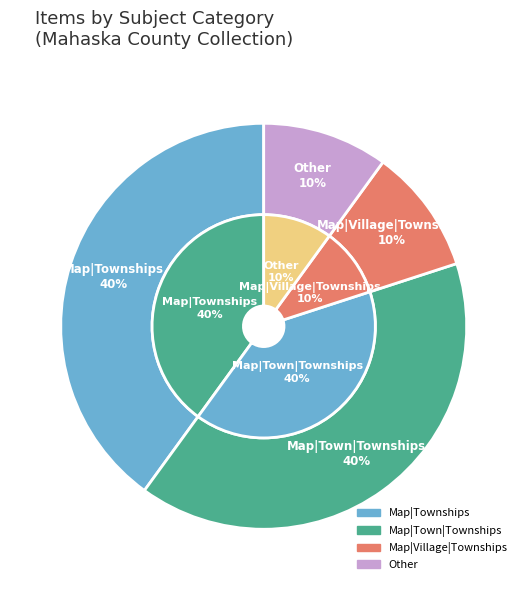

Is it true that Map|Village|Townships is 21% of the pie?

False